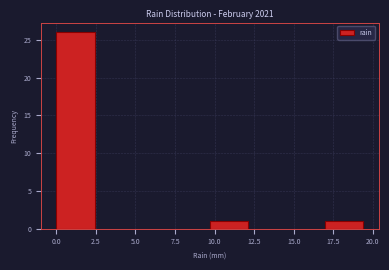

What is the height of the bar covering 17.0 to 19.5 on the x-axis? Neither the bar edges nor the heights are printed on the chart, so give them approximately, as read against the axes.

1